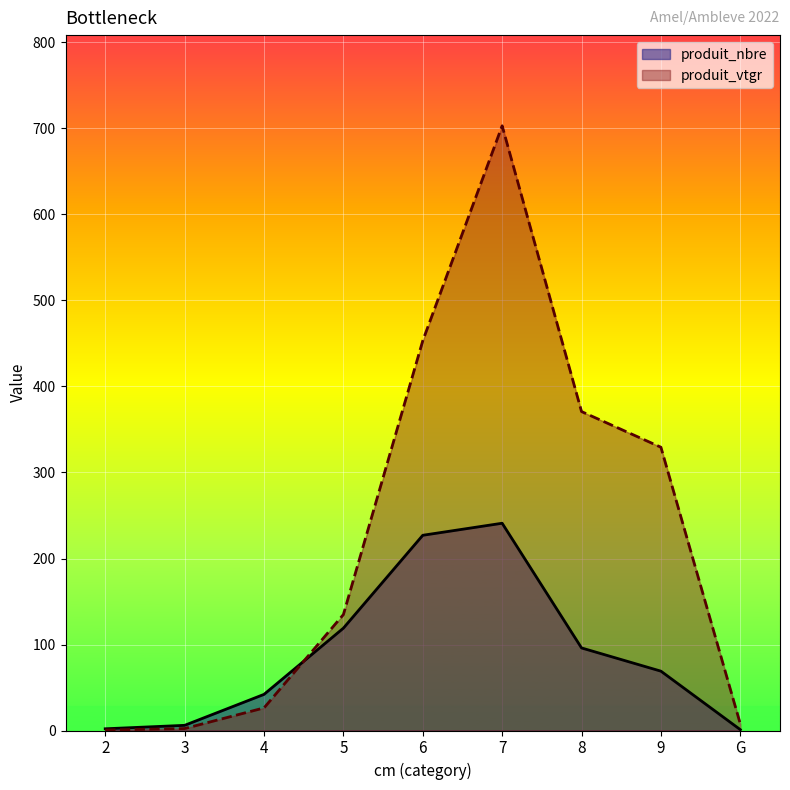

What is the total value across all series at 2?

2.5